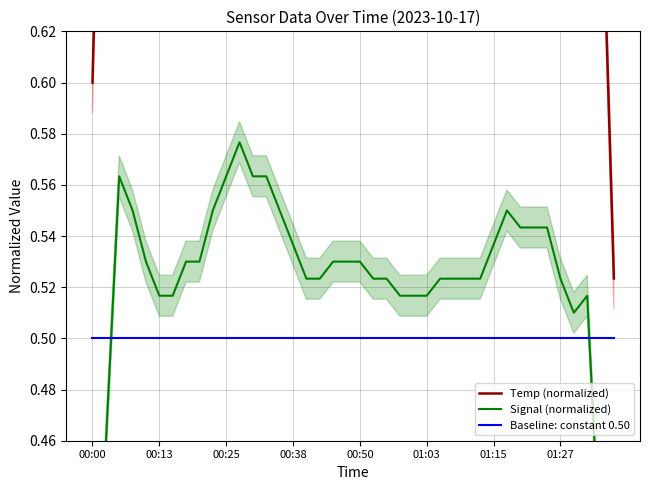

At how many categories does at least one series exceed 0?

40